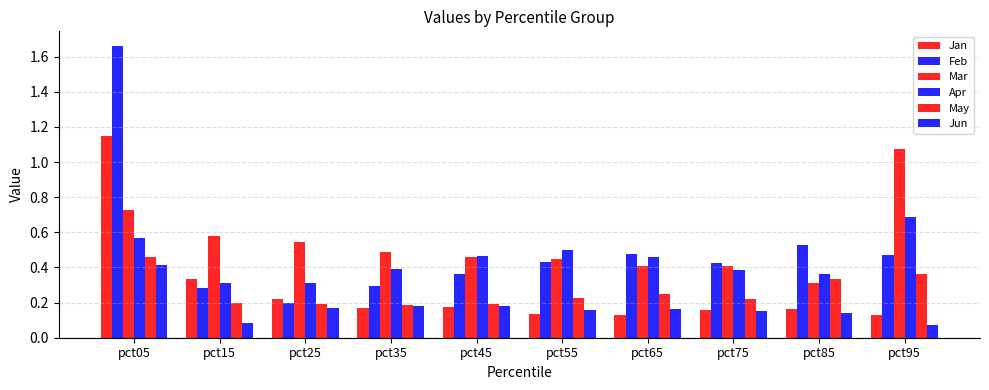

Where is Jun nearest to the value 0?

pct95